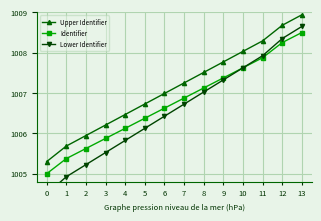

At how many categories does at least one series exceed 1006?

11